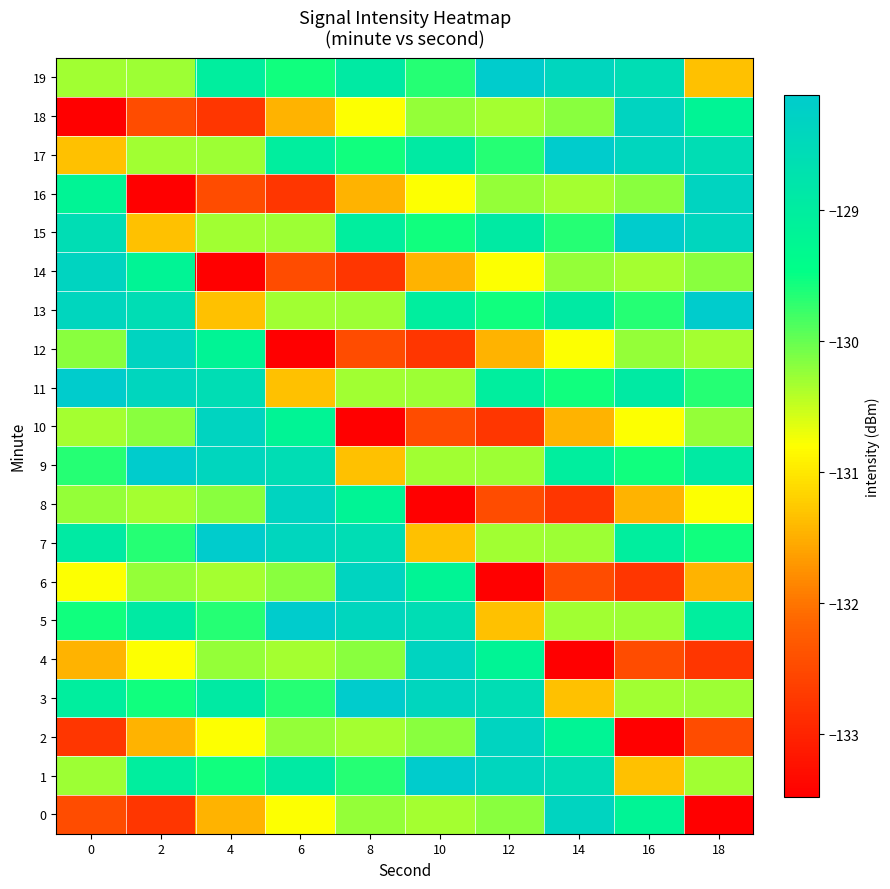

Between 0 and 2, which series saw the biggest shift?

16